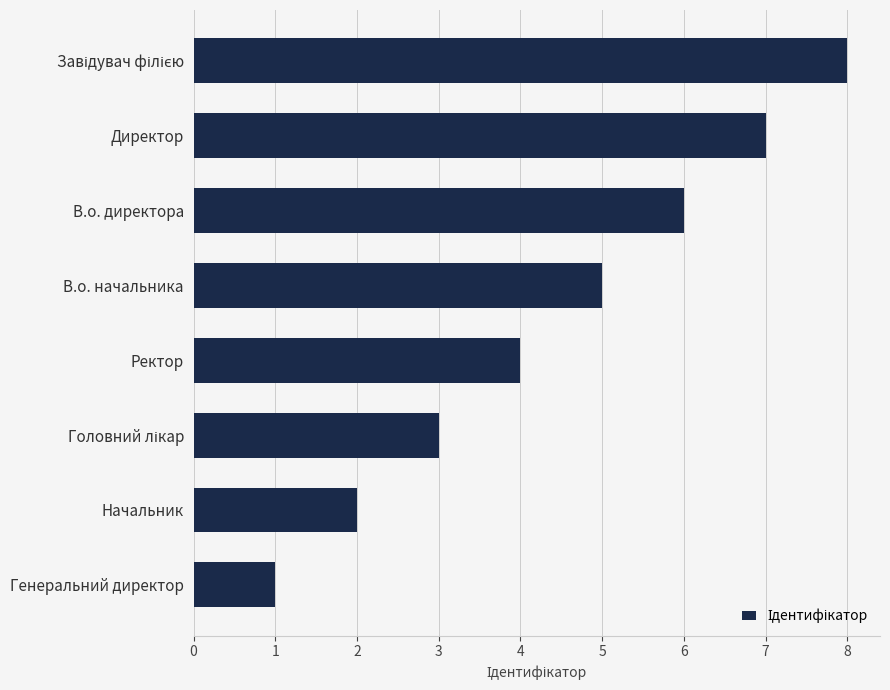

What is the difference between the maximum and minimum values?

7